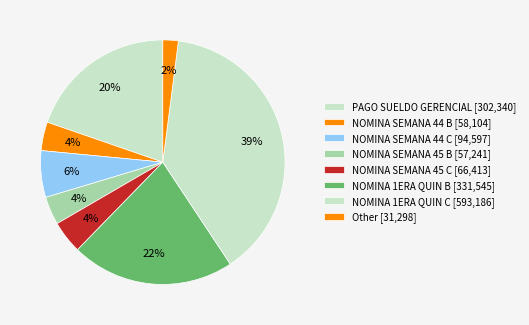

How many segments does this pie chart have?

8